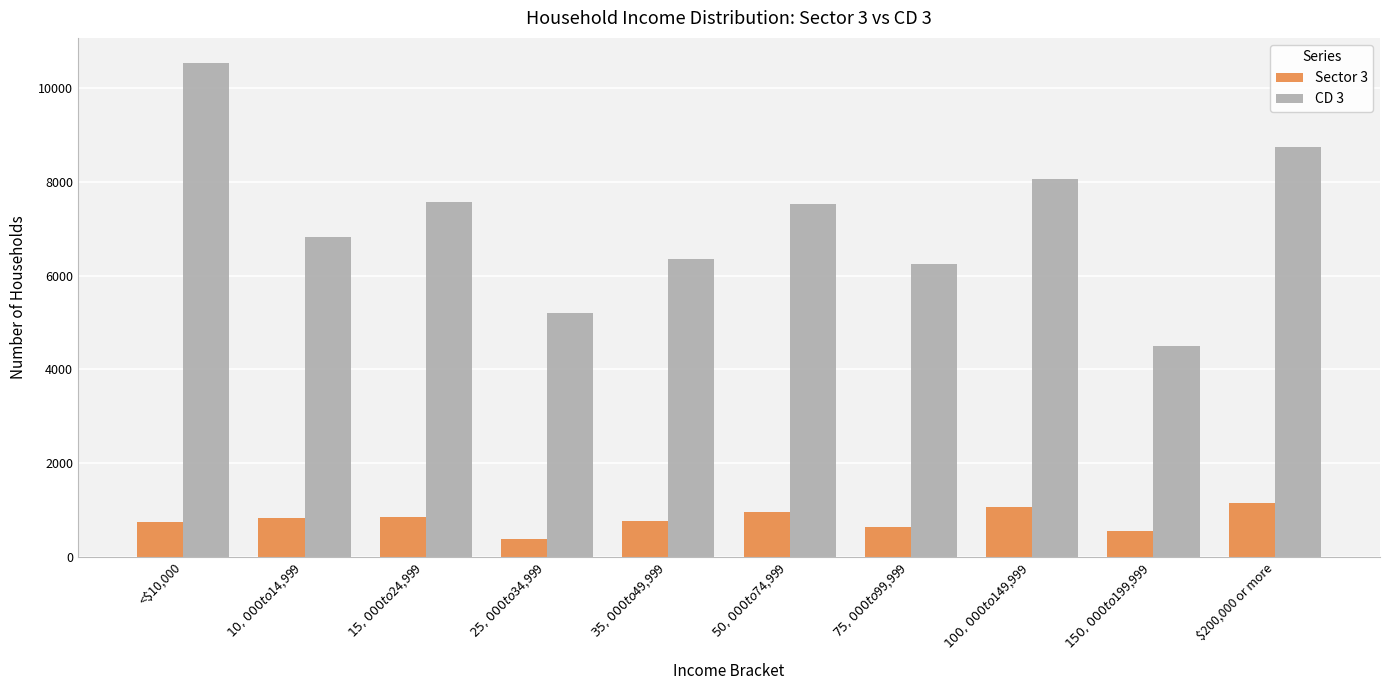

The value of CD 3 at $200,000 or more is 8759. True or false?

True